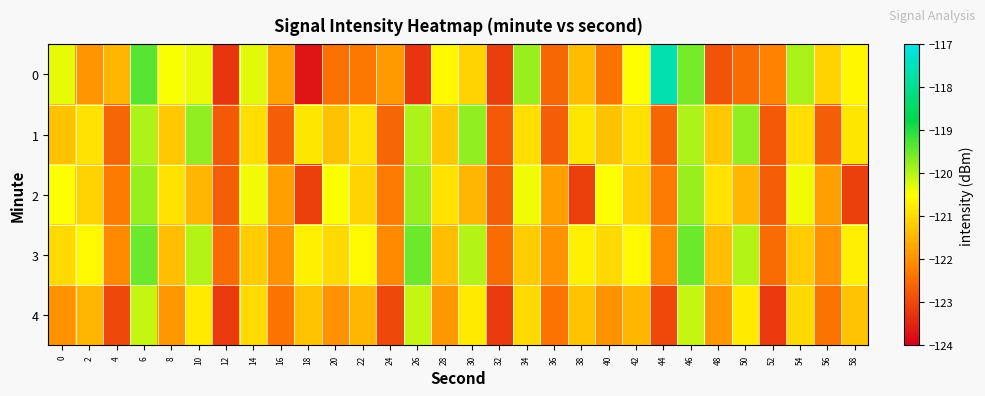

Count the number of data series in this chart.

5